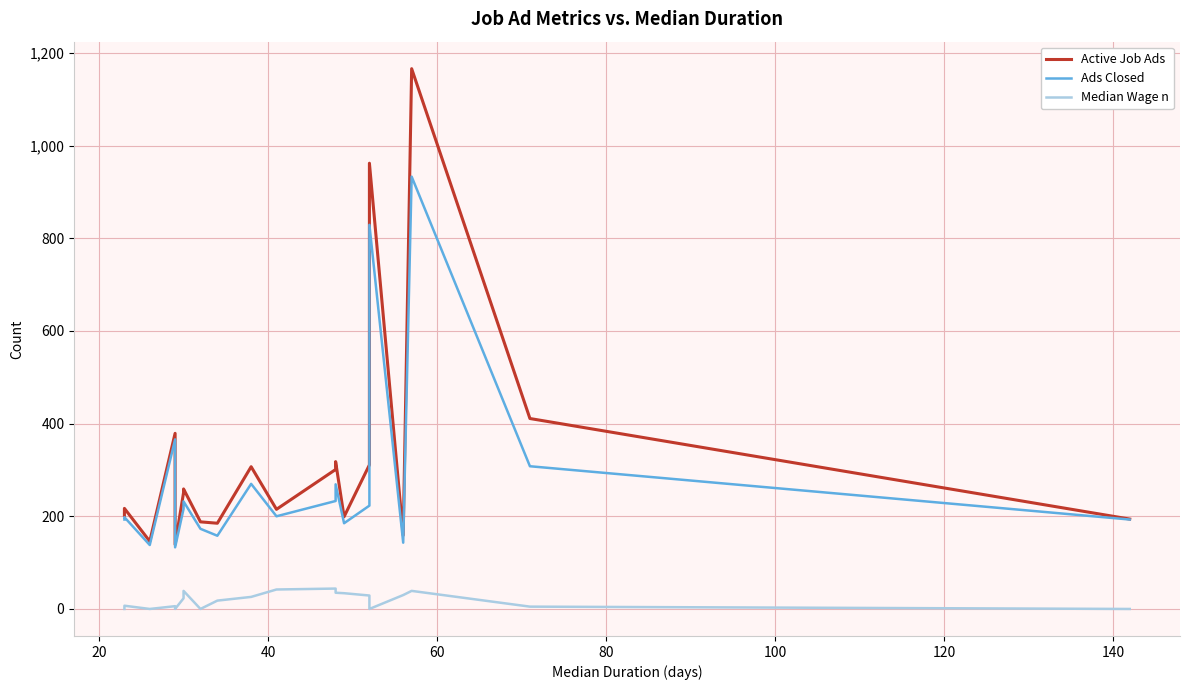

The value of Median Wage n at 80 is 15. True or false?

False